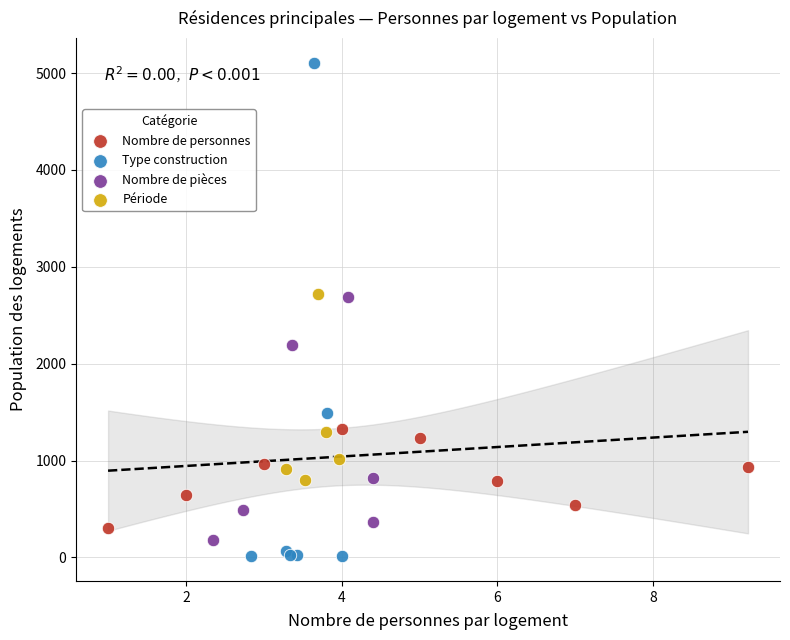

What are all the series names shown in the legend?

Nombre de personnes, Type construction, Nombre de pièces, Période